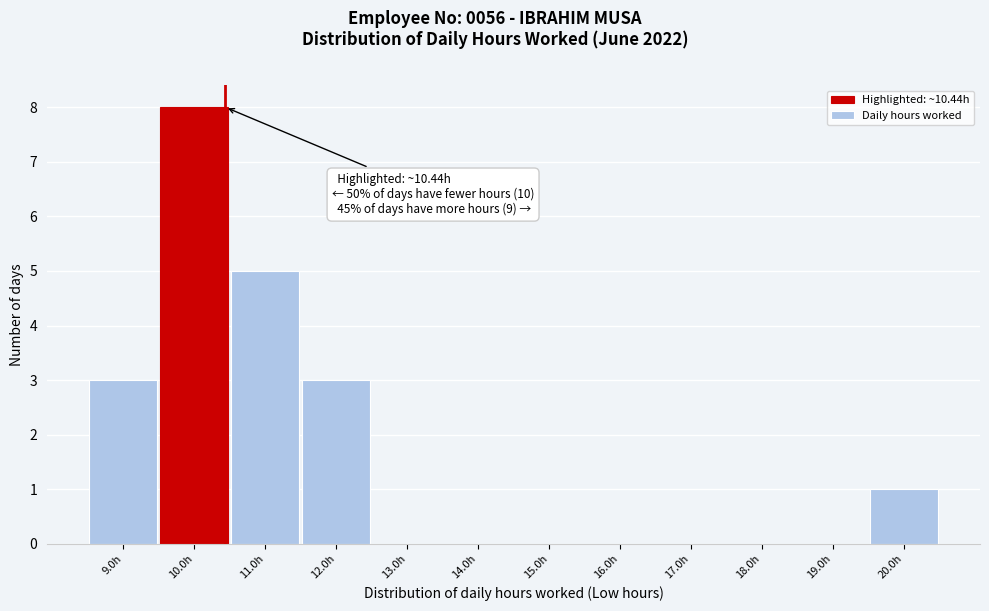

Which range on the x-axis has the tallest bar?

9.5 to 10.5